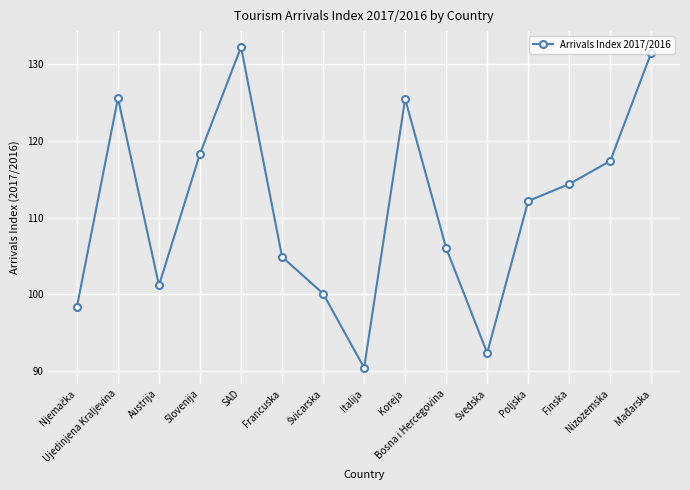

How many values are below 112?

7